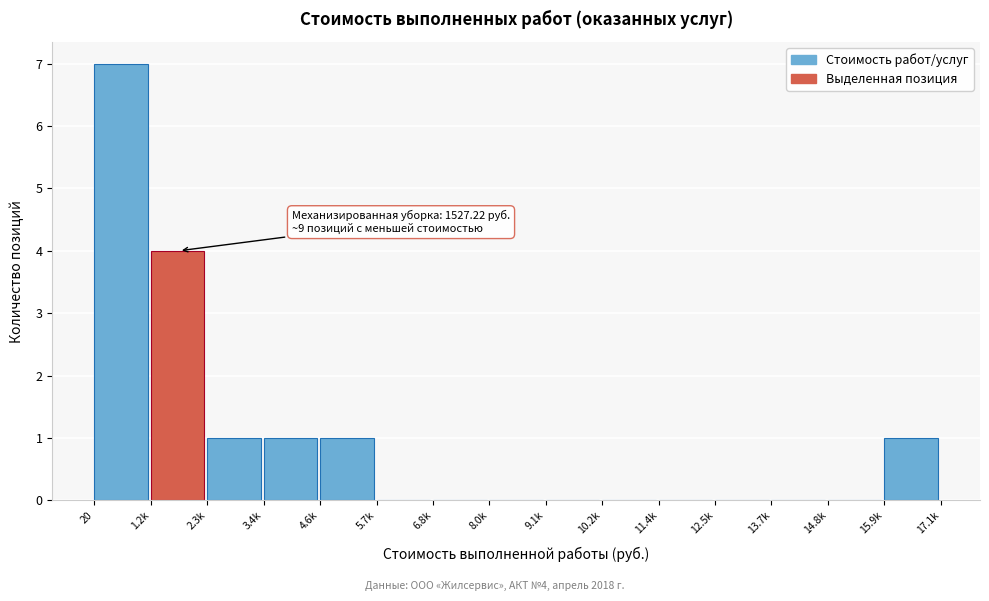

Reading left to right, transcribe all the data shown in this chart.

20=7	1.2k=4	2.3k=1	3.4k=1	4.6k=1	5.7k=0	6.8k=0	8.0k=0	9.1k=0	10.2k=0	11.4k=0	12.5k=0	13.7k=0	14.8k=0	15.9k=1